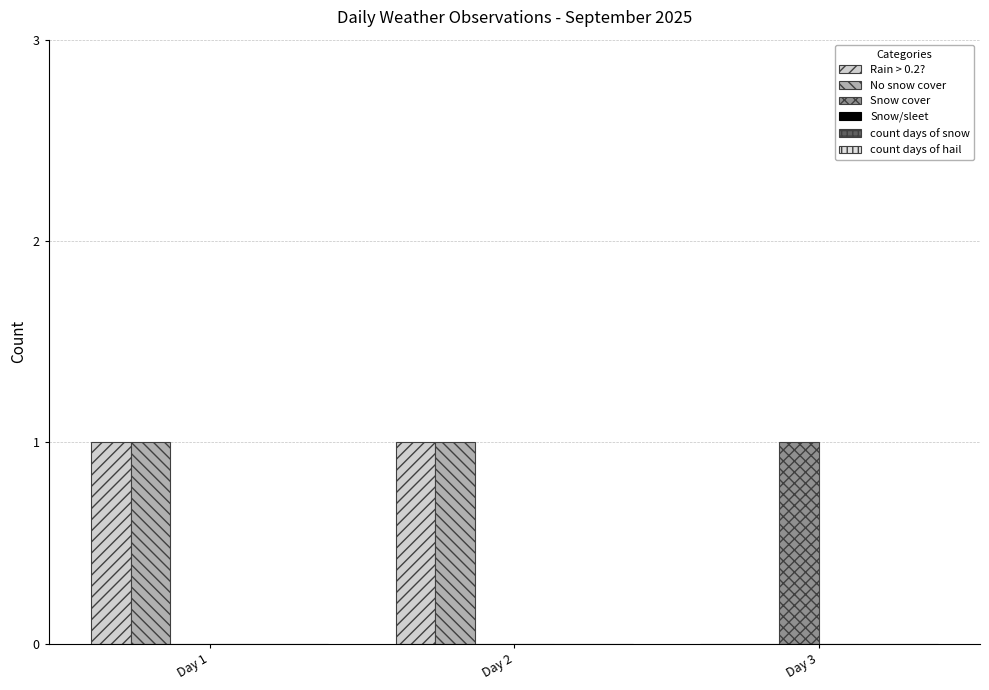

List the labels in order of Snow cover value, smallest first.

Day 1, Day 2, Day 3